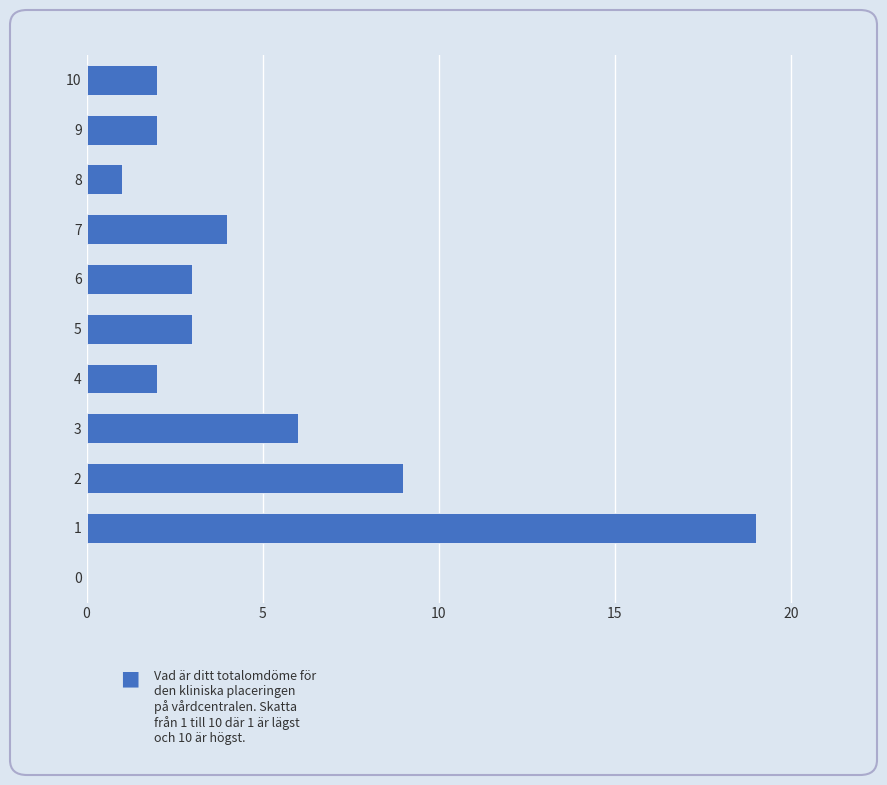

Reading top to bottom, extract all data points from this chart.

10=2	9=2	8=1	7=4	6=3	5=3	4=2	3=6	2=9	1=19	0=0